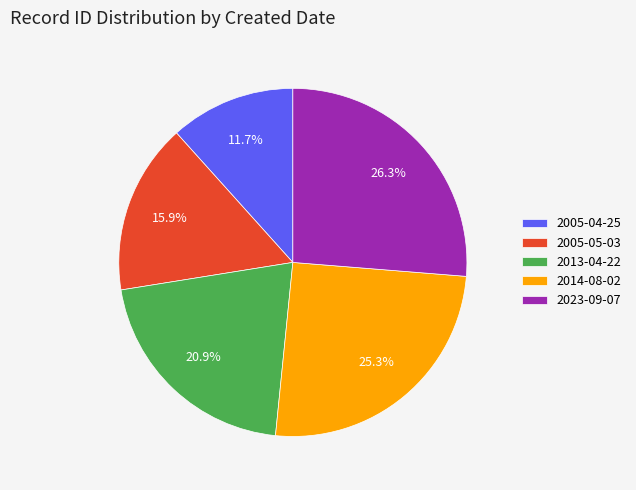

Count the number of slices in the pie.

5